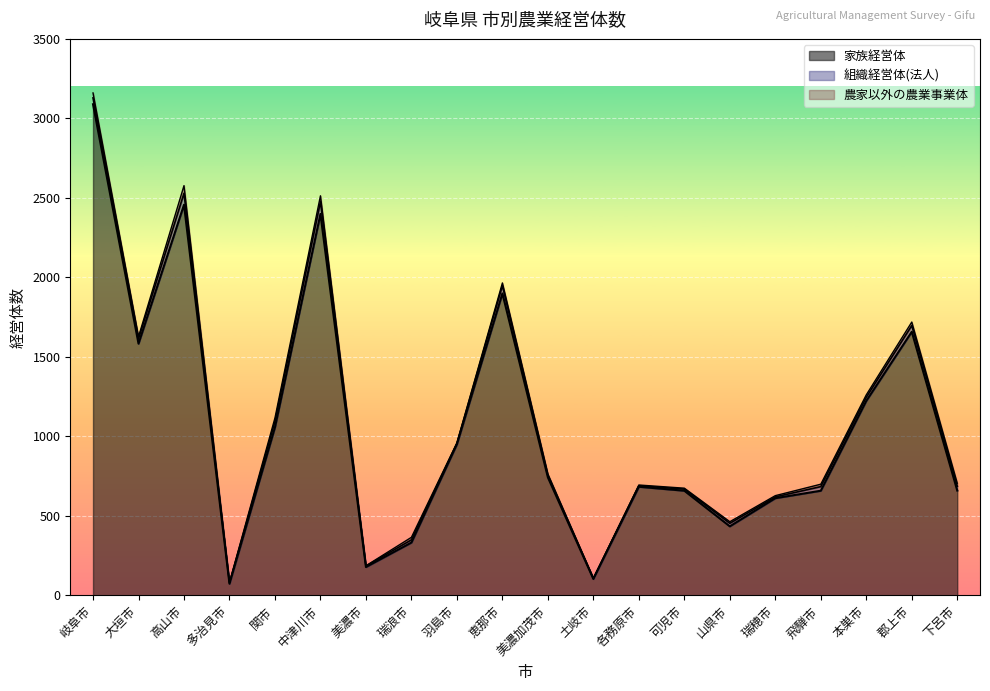

What is the spread (max minus min) of values at 瑞浪市?

316